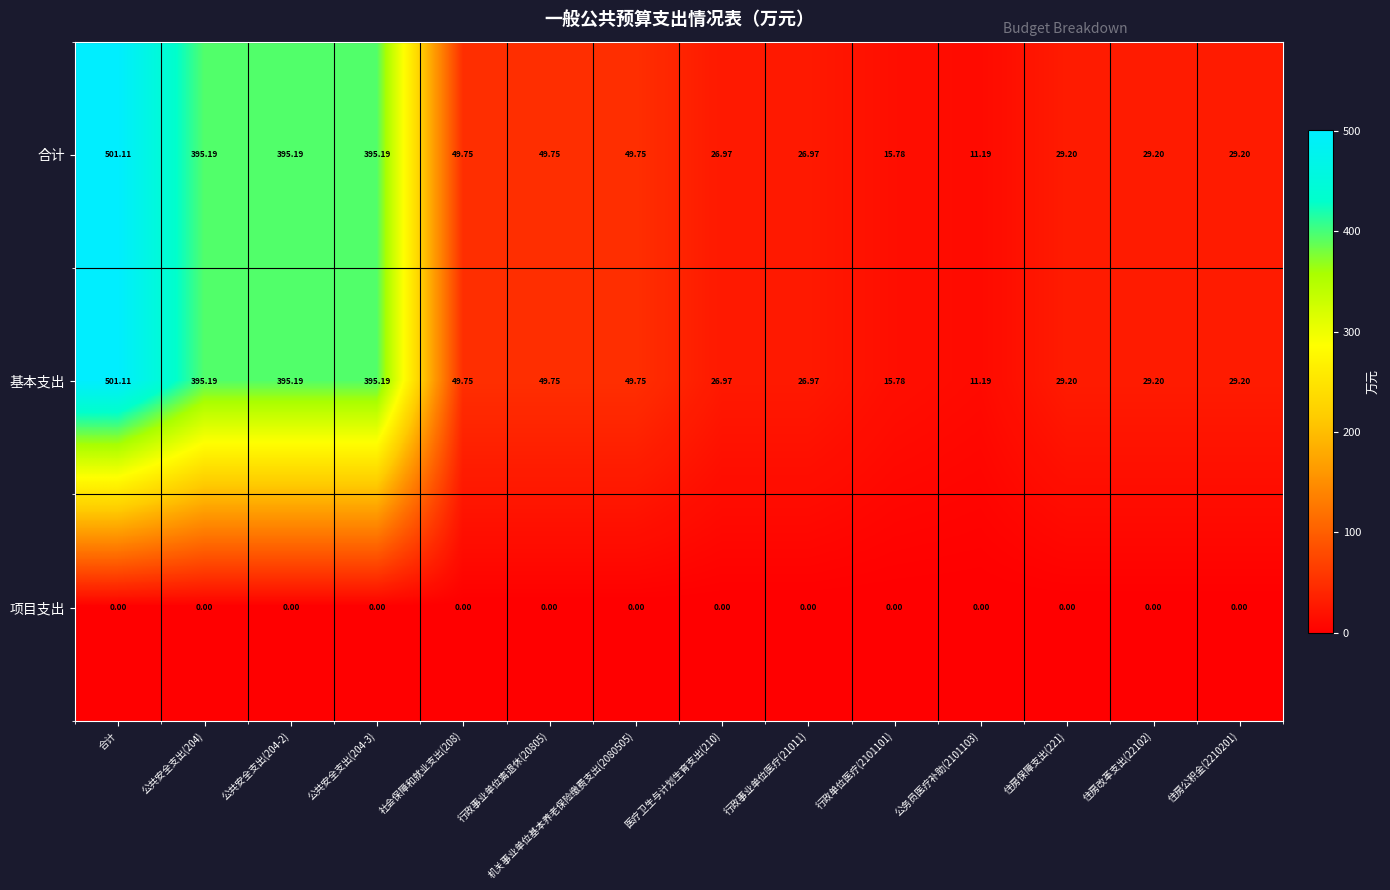

Which category has the highest value across all series?

合计